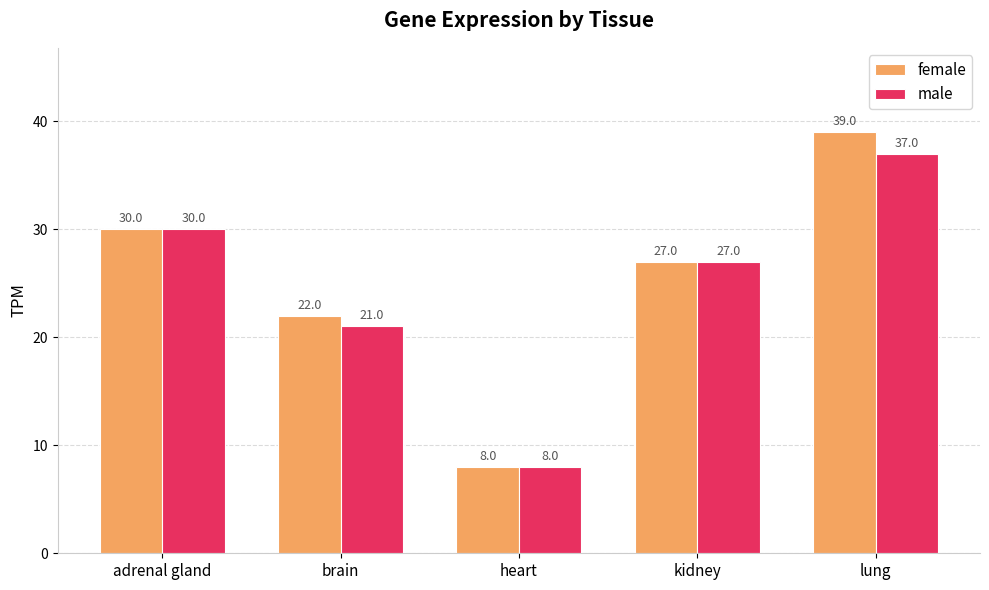

How many data points in female are less than 27?

2